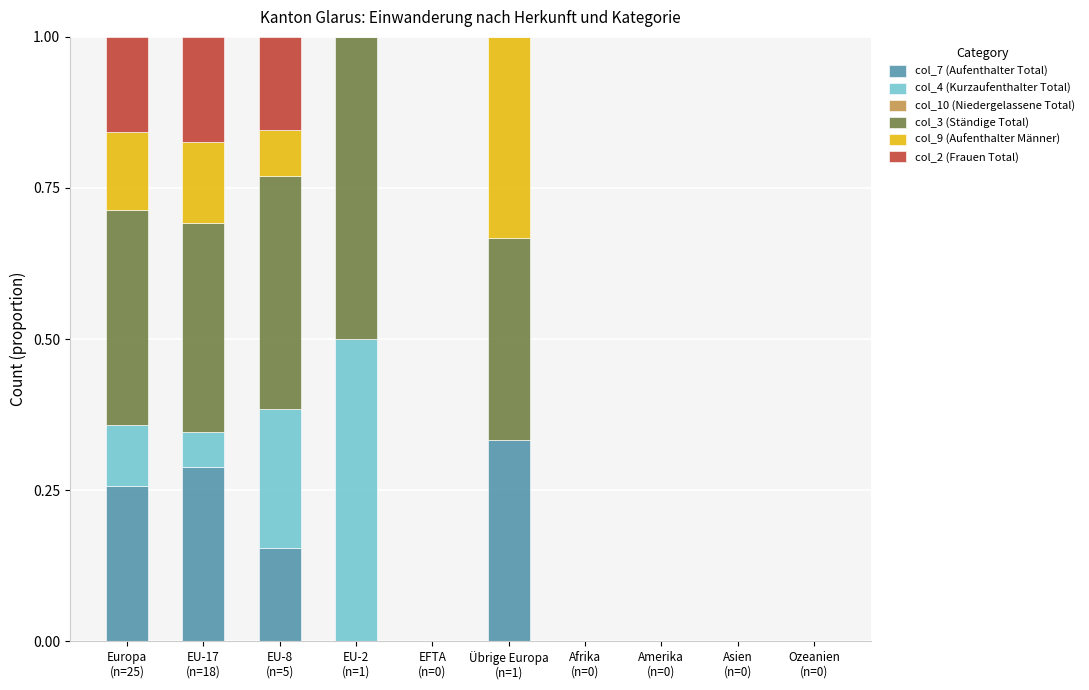

What is the sum of all col_7 (Aufenthalter Total) values?

1.0